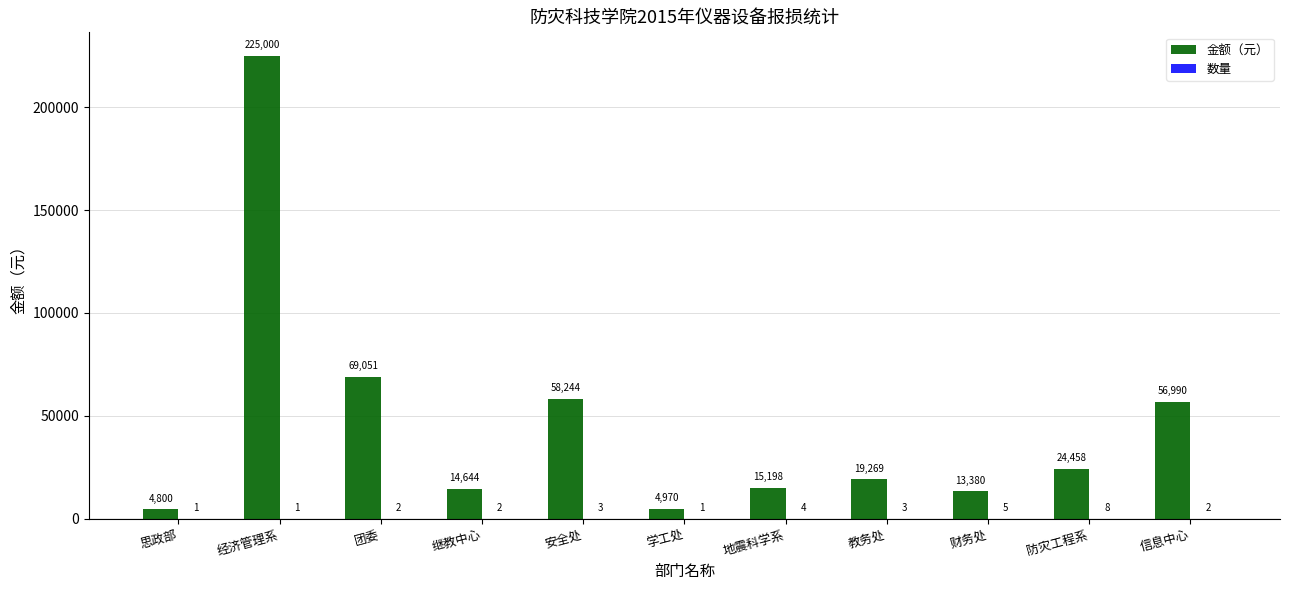

What is the approximate value of 金额（元） at 信息中心?

56990.0